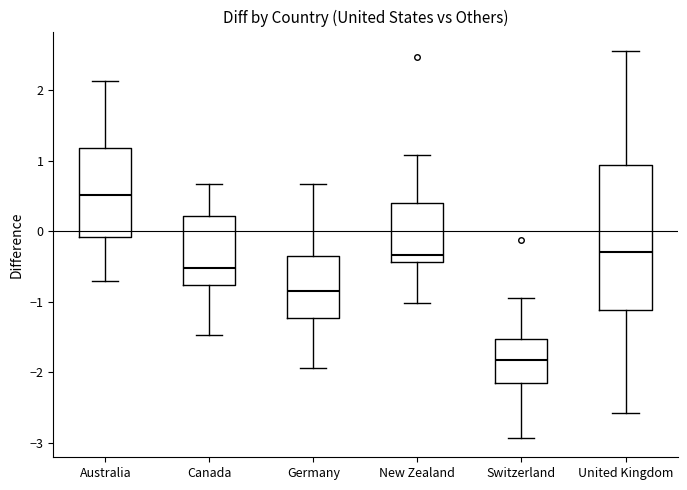

Reading left to right, transcribe this box plot: for each box, give where its median line is, the range the box spans, and where its two whiskers end, as read against the y-axis. The values are not printed on the chart, so give them approximately, as read against the axis.

Australia: median 0.5, box -0.1 to 1.2, whiskers -0.7 to 2.1
Canada: median -0.5, box -0.8 to 0.2, whiskers -1.5 to 0.7
Germany: median -0.8, box -1.2 to -0.4, whiskers -1.9 to 0.7
New Zealand: median -0.3, box -0.4 to 0.4, whiskers -1.0 to 1.1
Switzerland: median -1.8, box -2.1 to -1.5, whiskers -2.9 to -0.9
United Kingdom: median -0.3, box -1.1 to 0.9, whiskers -2.6 to 2.6